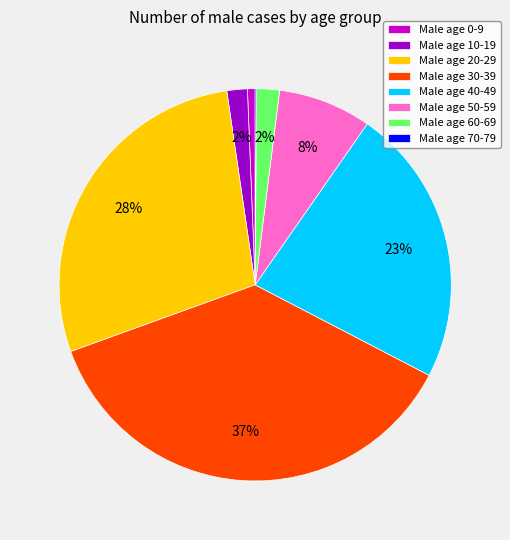

The Male age 30-39 slice represents 37% of the pie. True or false?

True